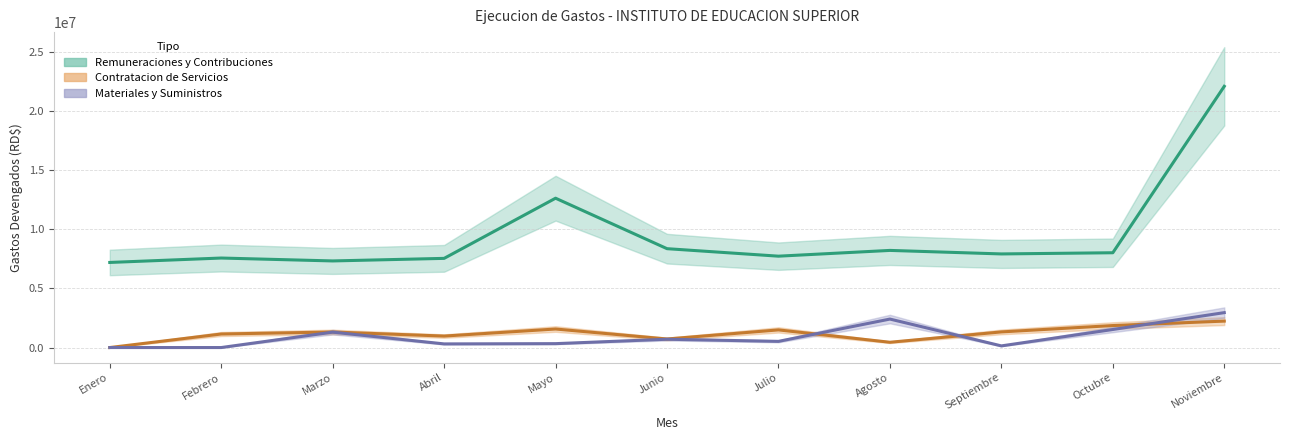

Does the chart have visible grid lines?

Yes